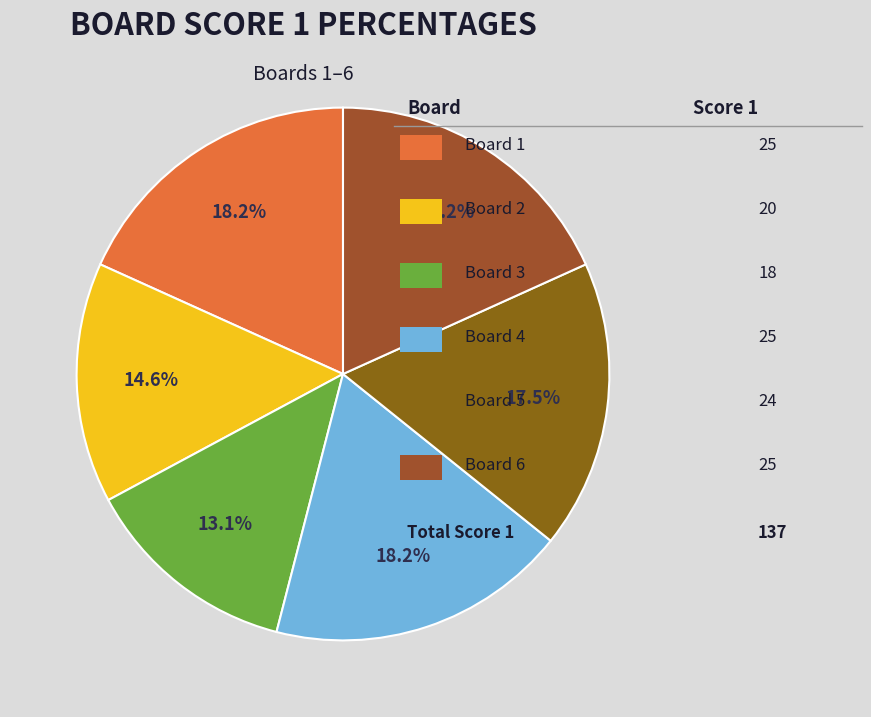

How many slices are in this pie chart?

6